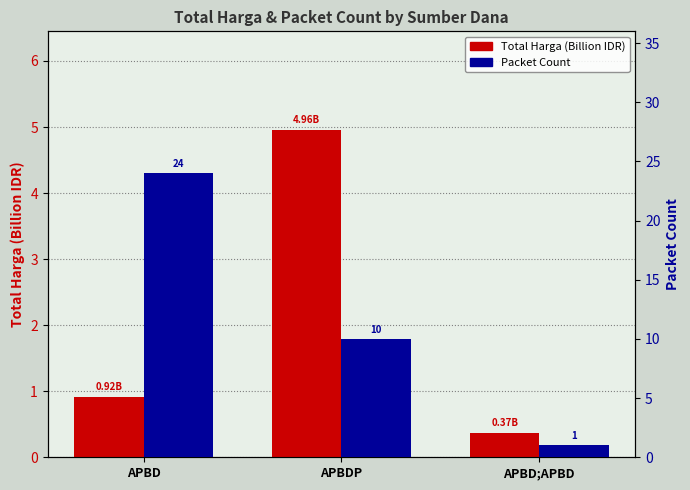

Which label corresponds to the largest value in the chart?

APBD